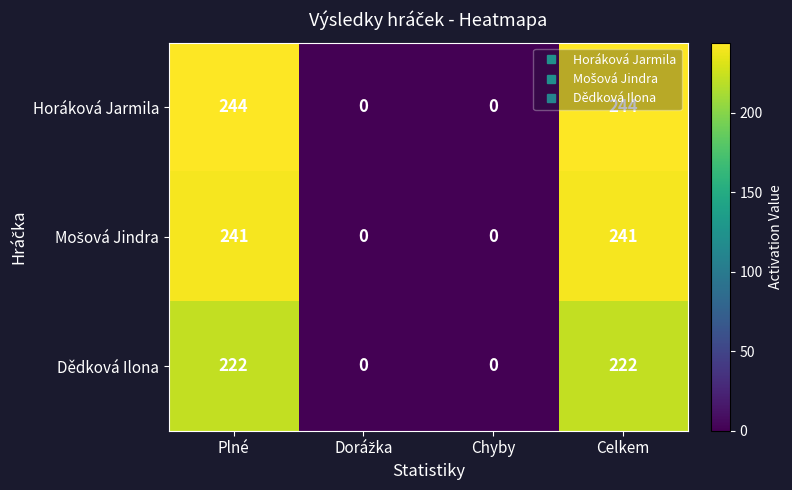

What is the difference between the second highest and minimum values in the Dědková Ilona series?

222